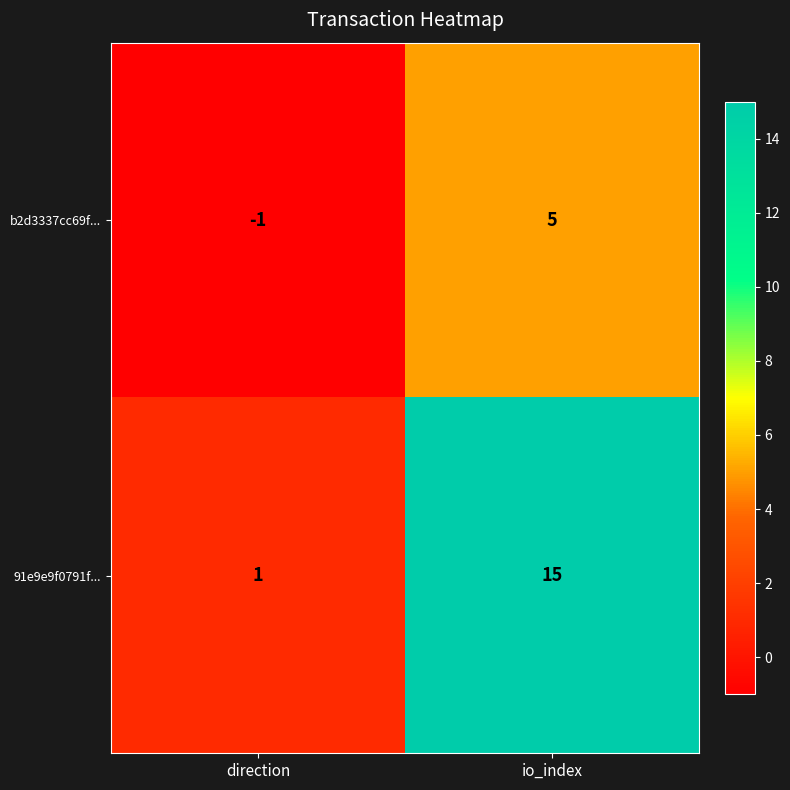

What is the sum of the b2d3337cc69f... values at direction and io_index?

4